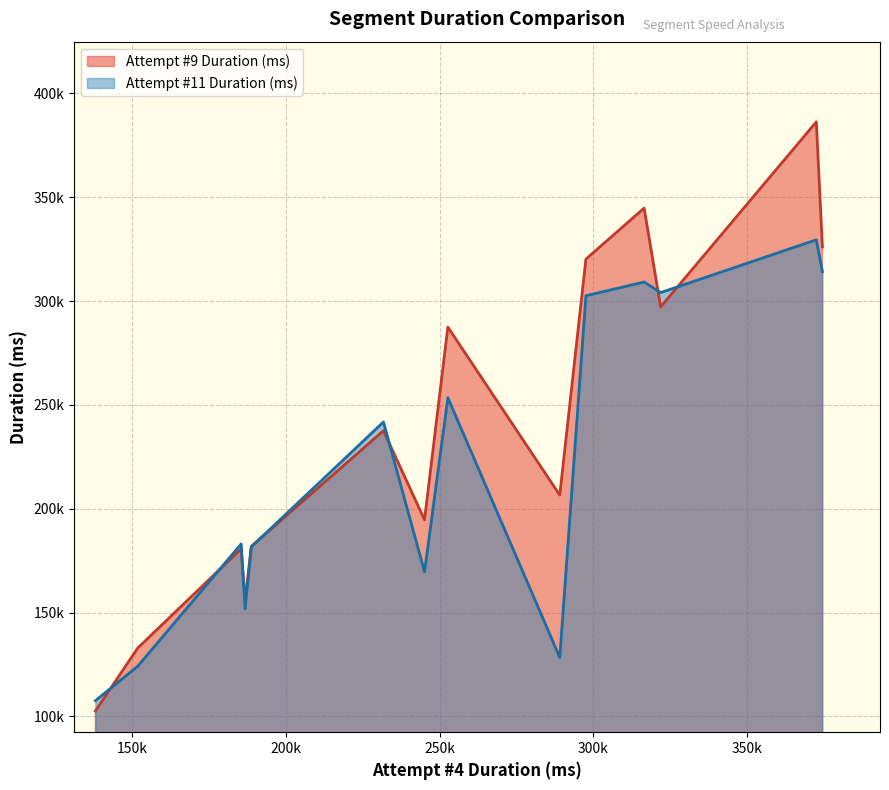

Does the chart display data point markers on the line(s)?

No